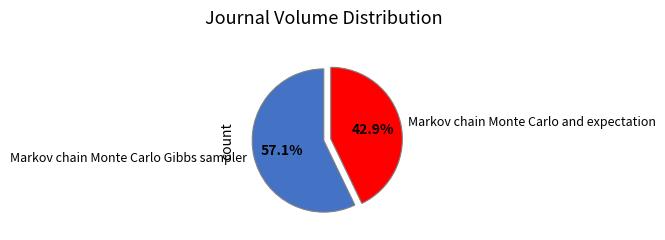

To the nearest percent, what is the combined percentage of Markov chain Monte Carlo and expectation and Markov chain Monte Carlo Gibbs sampler?

100%